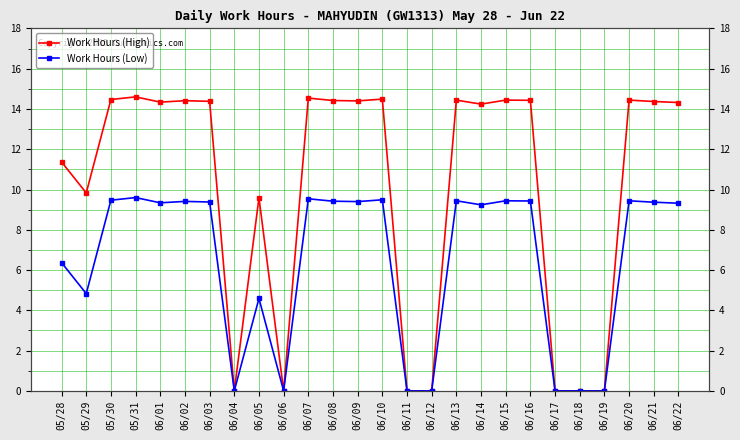

At which category is the sum across all series the highest?

05/31